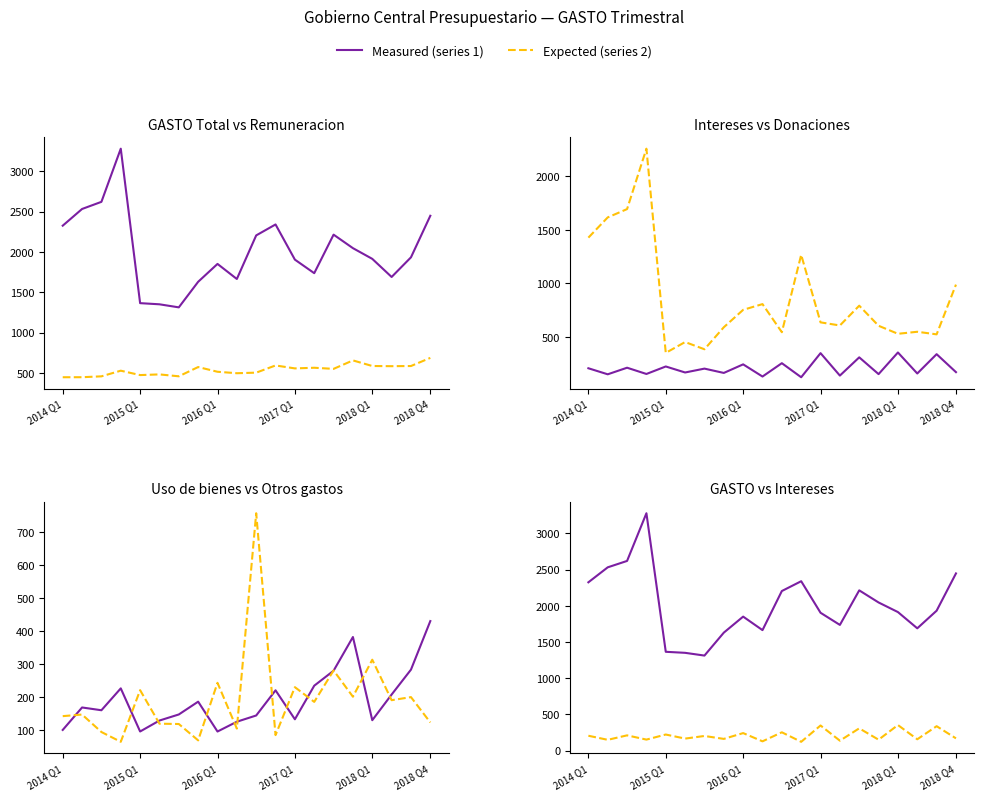

What is the sum of all Intereses values?

4174.5